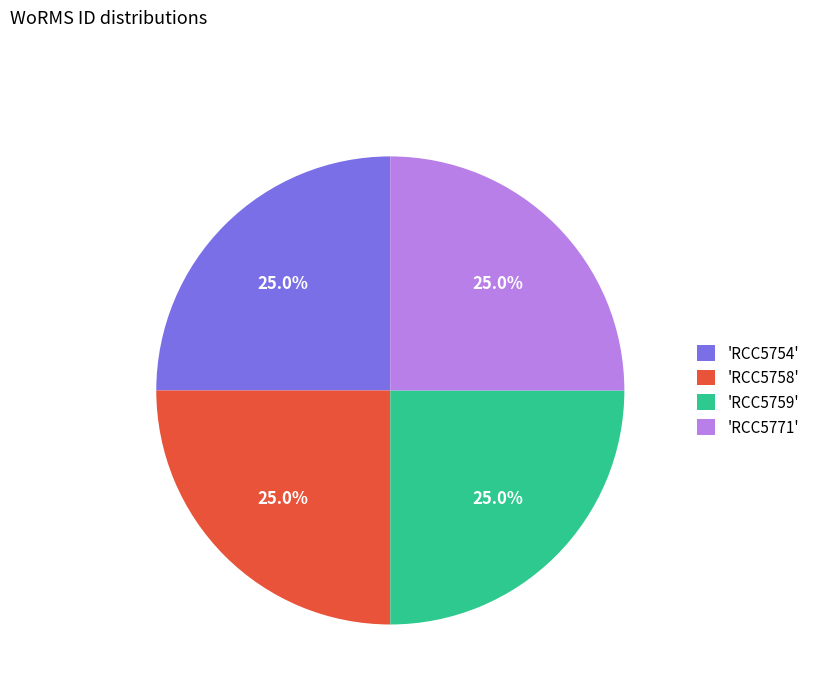

Approximately how many times larger is the value at 'RCC5759' compared to 'RCC5771'?

1.0